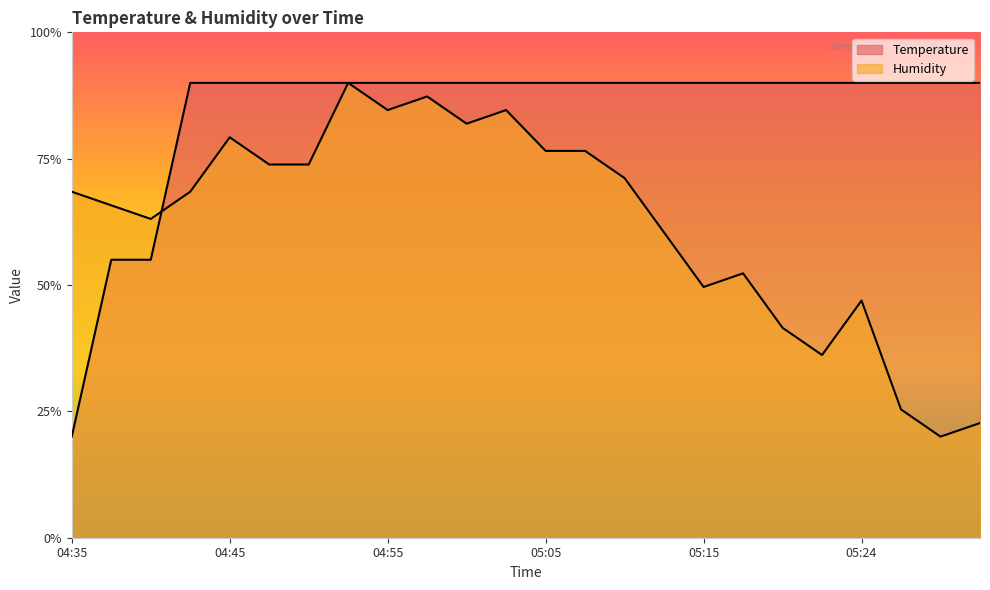

True or false: Humidity and Temperature cross at least once.

True